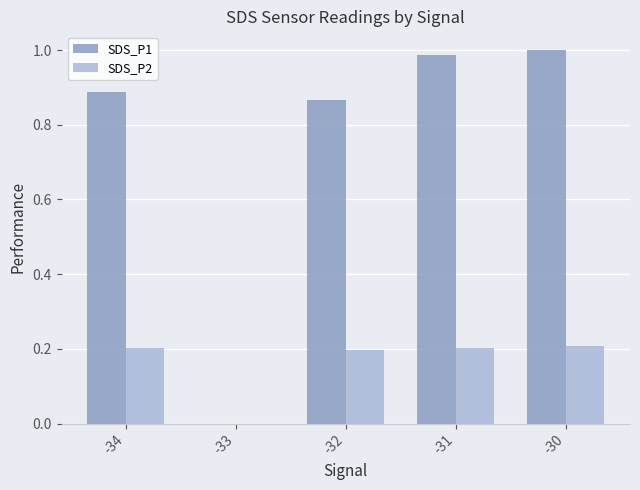

Where is SDS_P2 nearest to the value 0?

-33